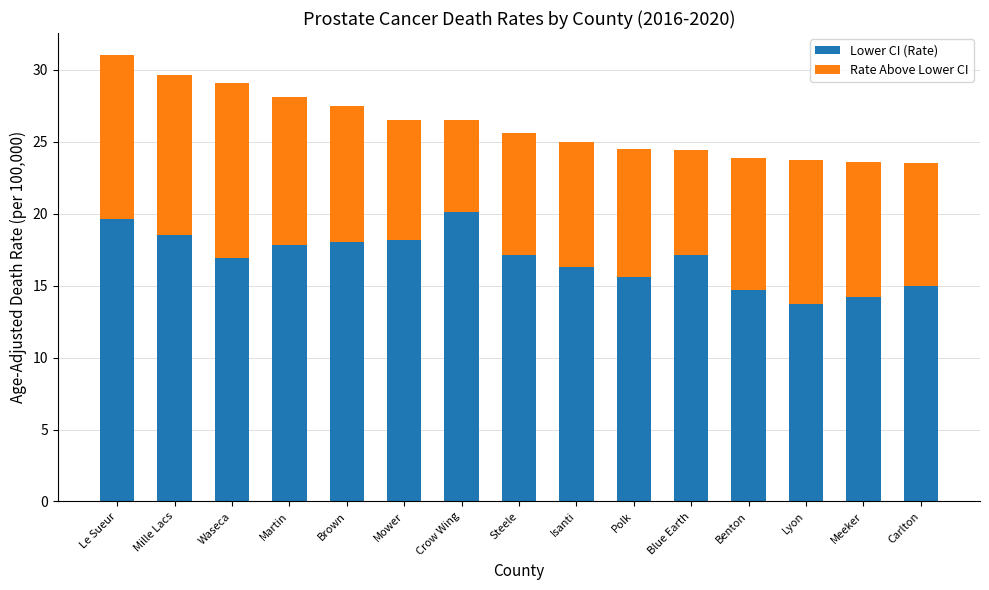

The value of Lower CI (Rate) at Steele is 10.1. True or false?

False